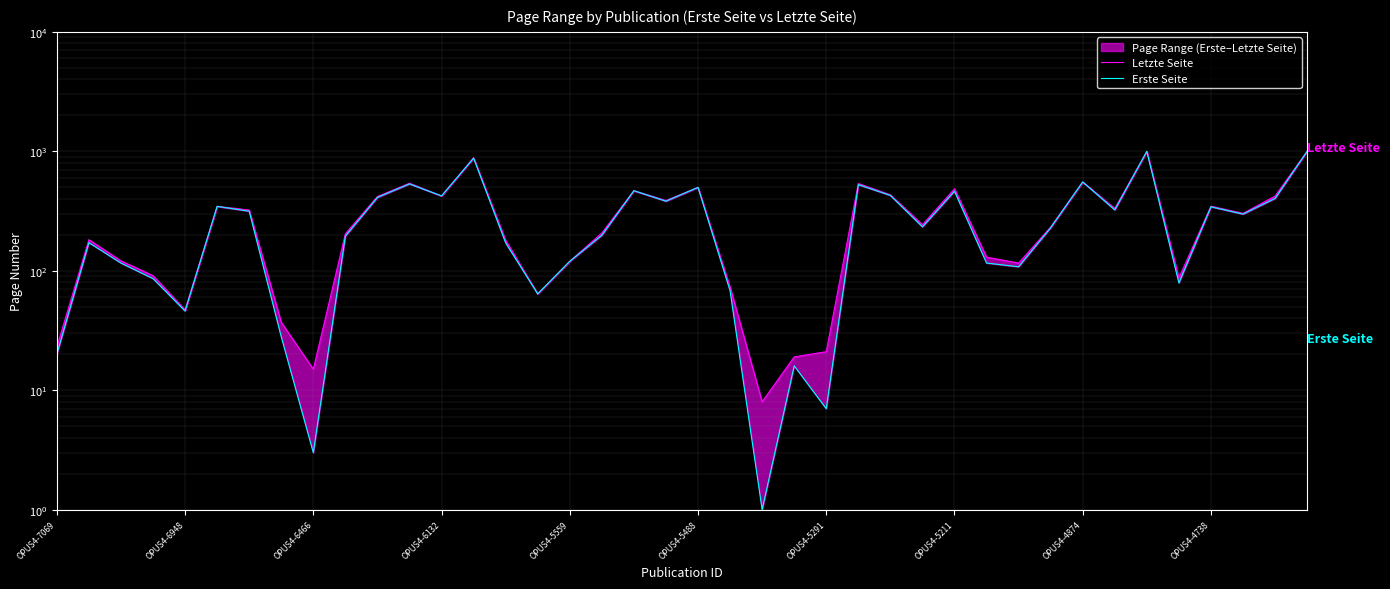

What position from the right is OPUS4-5488?

20